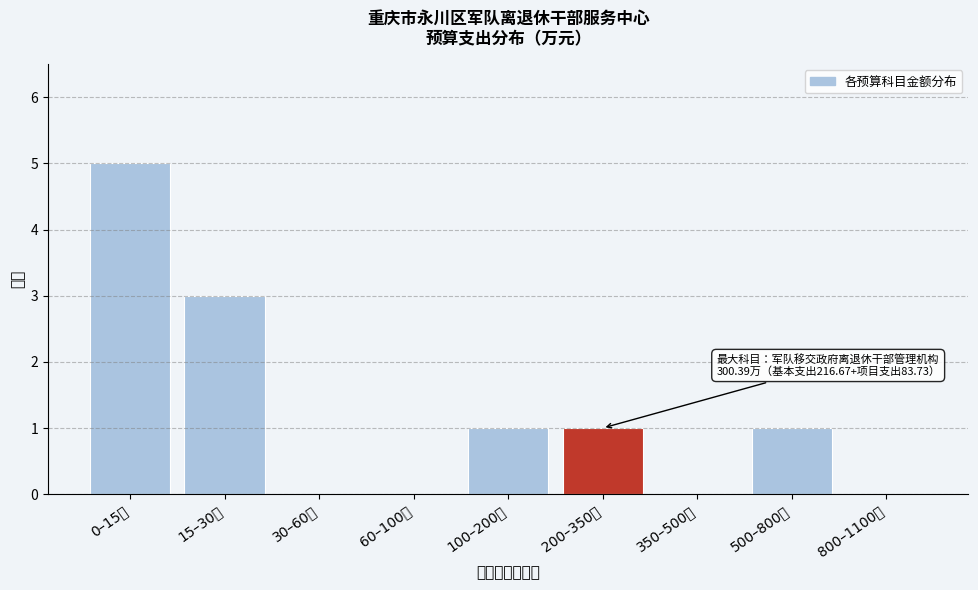

Reading right to left, transcribe all the data shown in this chart.

800–1100万=0	500–800万=1	350–500万=0	200–350万=1	100–200万=1	60–100万=0	30–60万=0	15–30万=3	0–15万=5